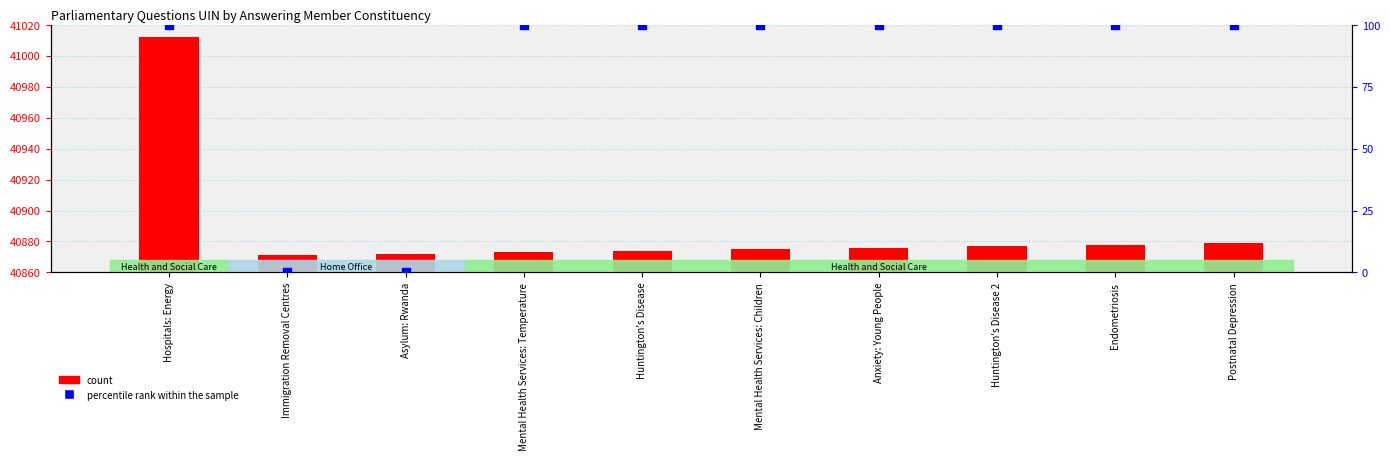

Which series has the largest Y range (max minus min)?

count